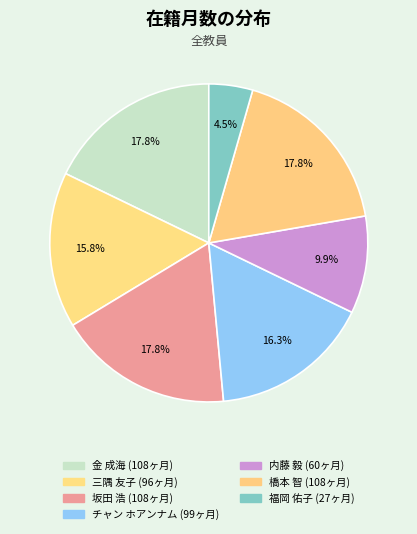

Is there a majority slice in this chart?

No